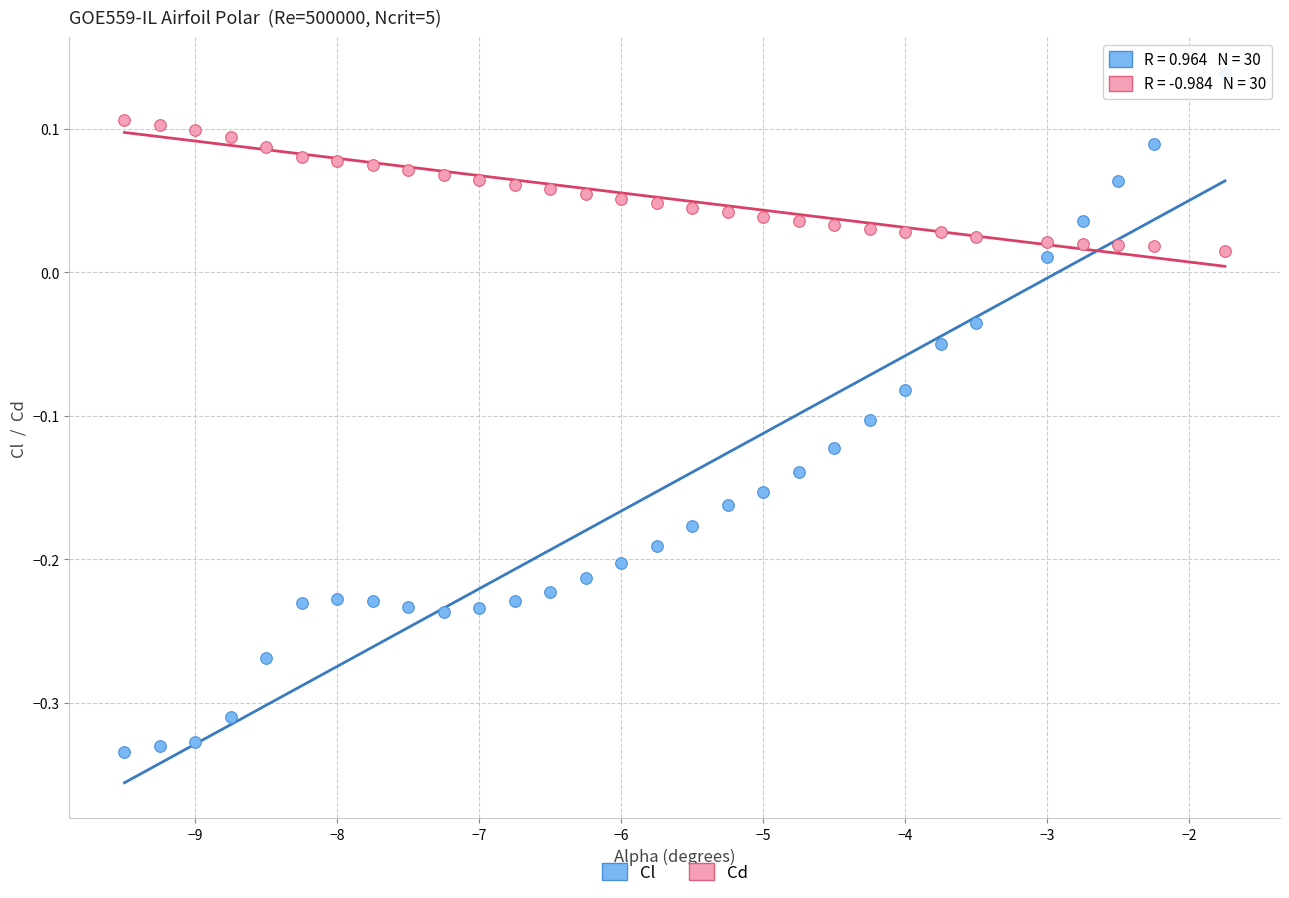

Across all data points, what is the range of X values (max minus min)?

7.8